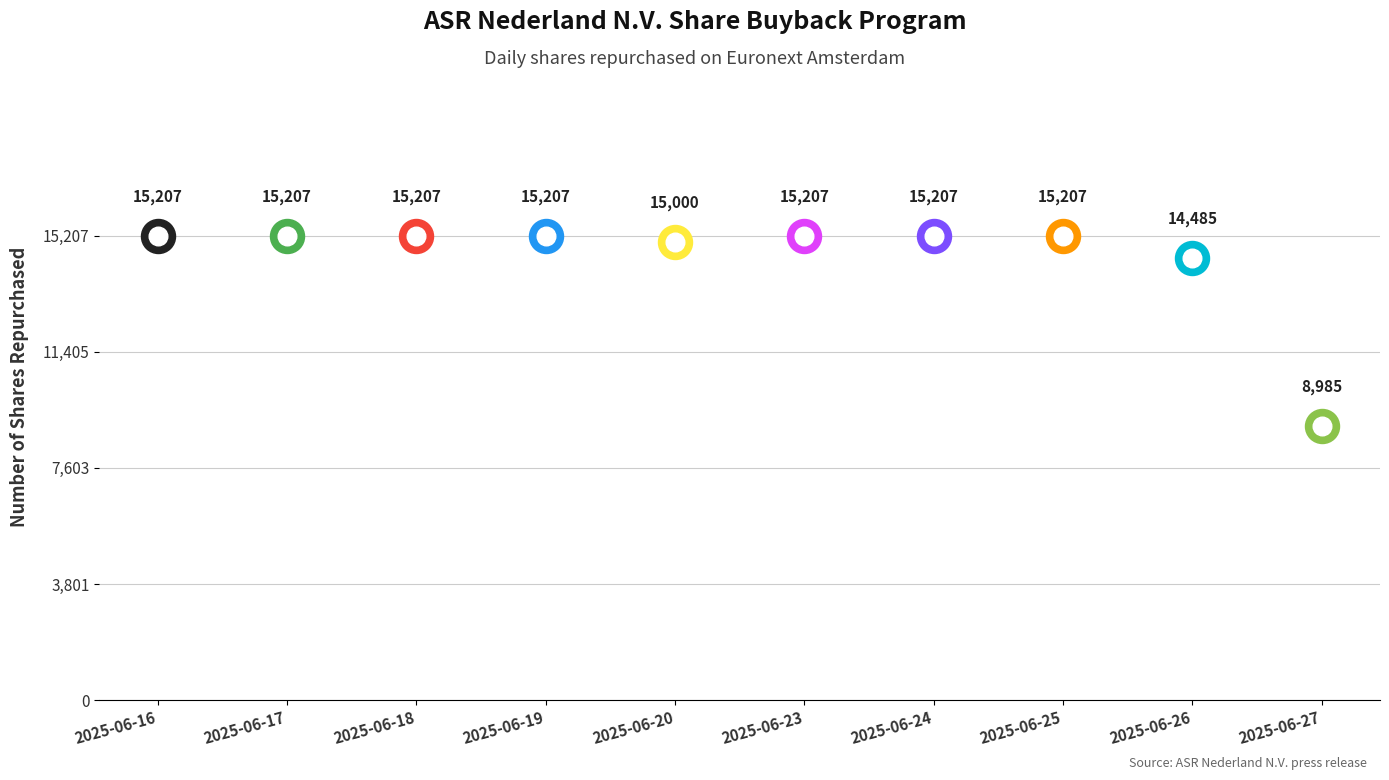

Approximately how many times larger is the value at 2025-06-17 compared to 2025-06-18?

1.0